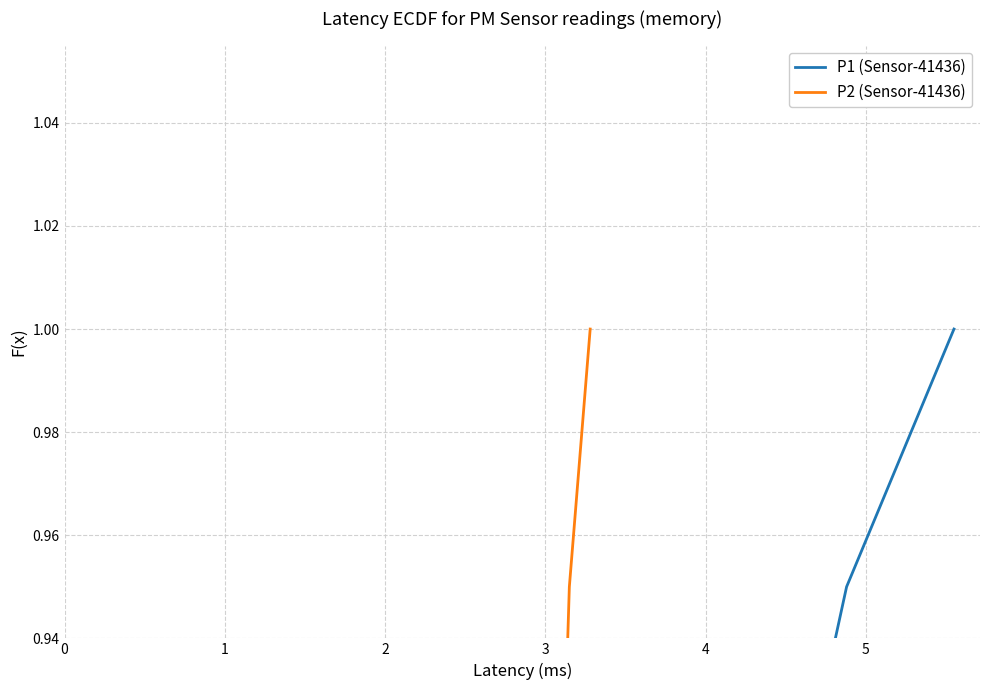

Reading right to left, list all the values displayed in this chart.

P1 (Sensor-41436): 1.0	0.9	0.9	0.8	0.8	0.8	0.7	0.7	0.6	0.6	0.5	0.5	0.4	0.3	0.3	0.2	0.2	0.1	0.1	0.1
P2 (Sensor-41436): 1.0	0.9	0.9	0.8	0.8	0.8	0.7	0.7	0.6	0.6	0.5	0.5	0.4	0.3	0.3	0.2	0.2	0.1	0.1	0.1